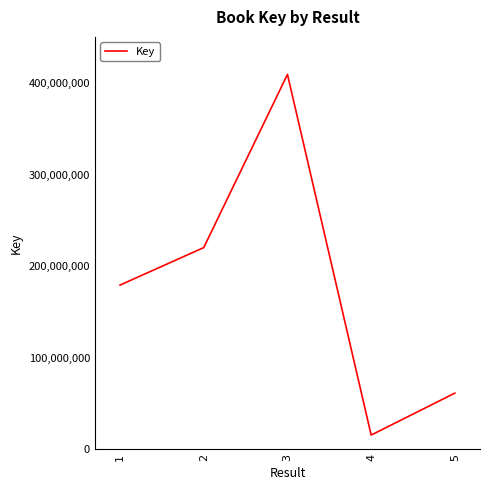

Count the values in the range 61513950 to 220314523.

3